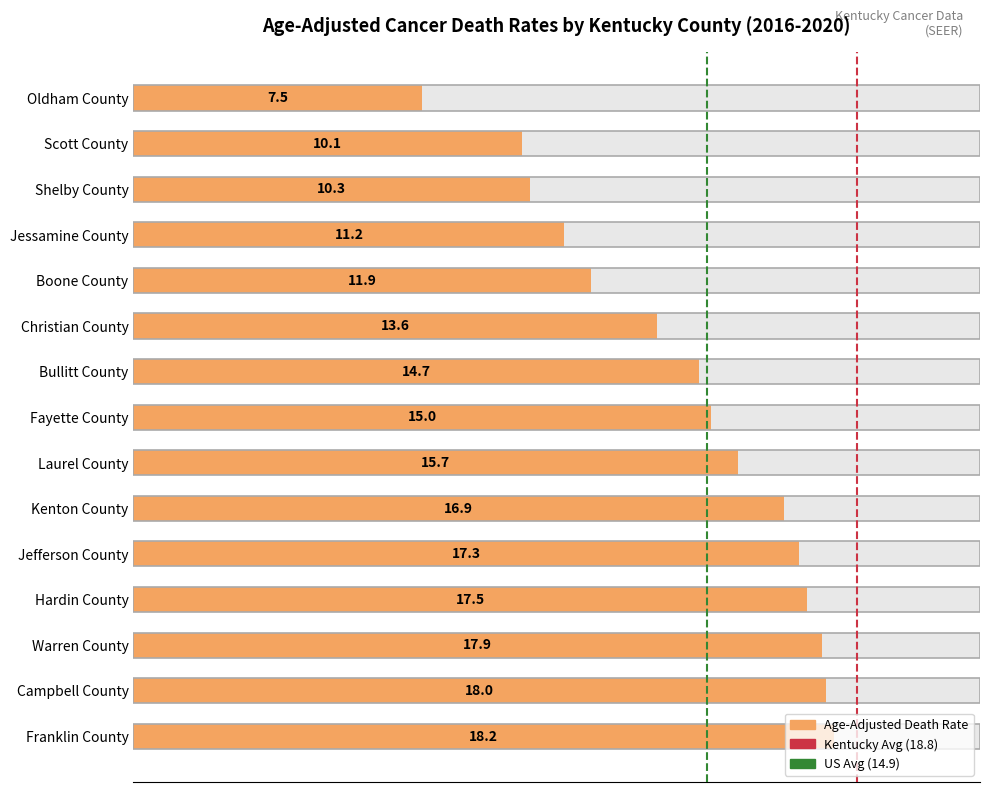

Approximately how many times larger is the value at Jefferson County compared to Bullitt County?

1.2